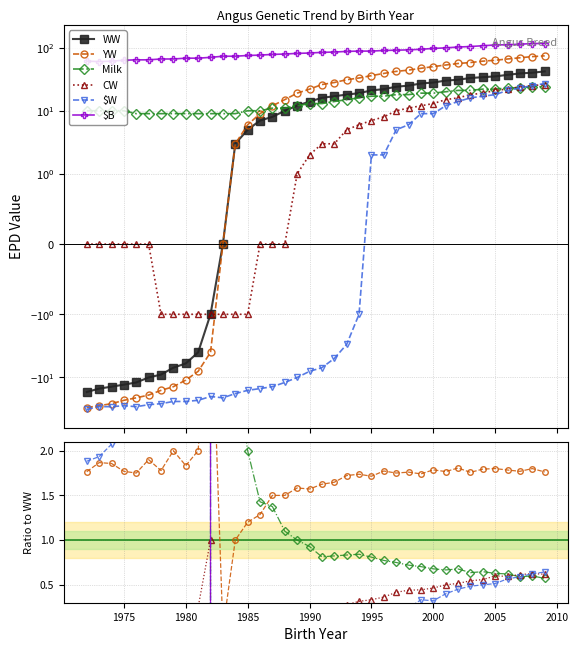

Where is CW nearest to the value 12?

1999